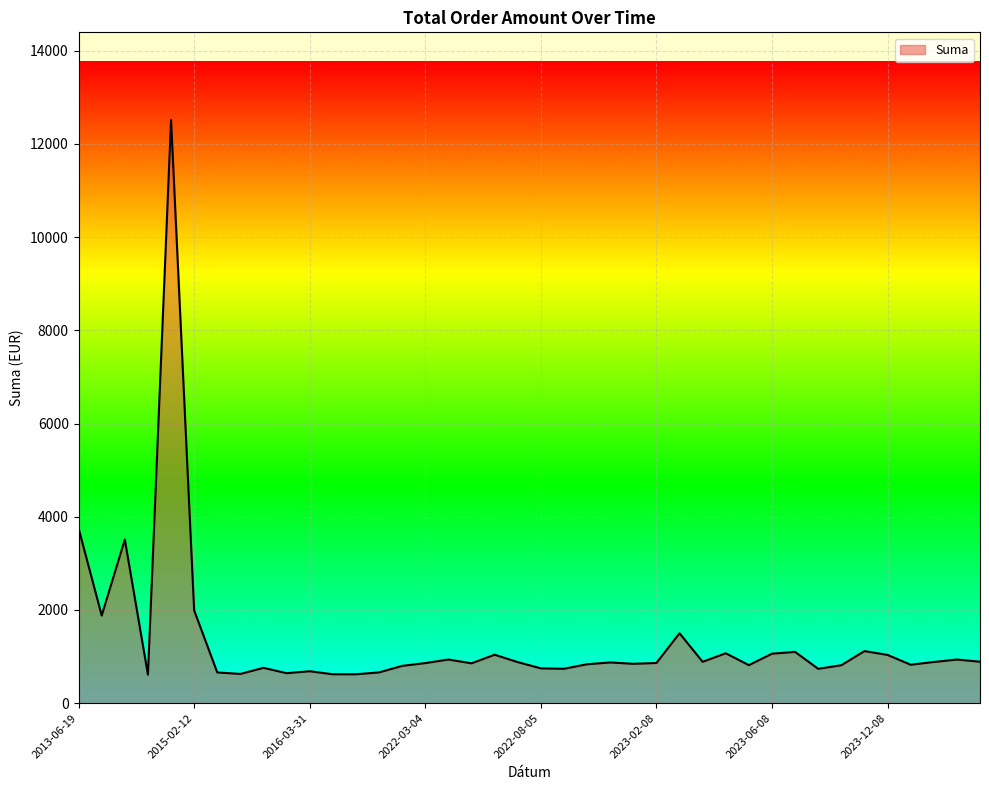

What is the difference between the maximum and minimum values?

11903.8